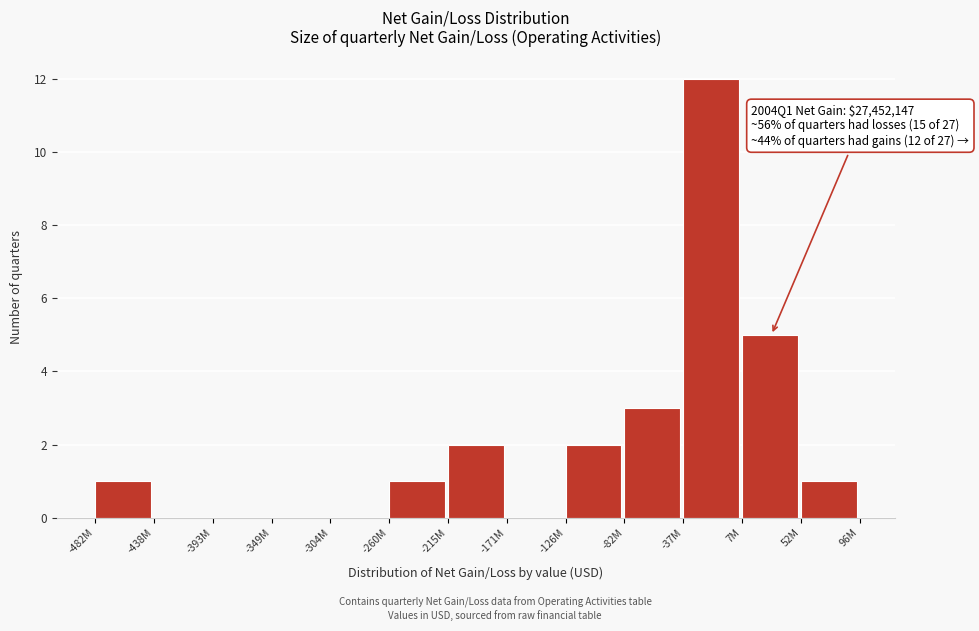

Reading right to left, what are all the values shown in this chart?

52M=1	7M=5	-37M=12	-82M=3	-126M=2	-171M=0	-215M=2	-260M=1	-304M=0	-349M=0	-393M=0	-438M=0	-482M=1